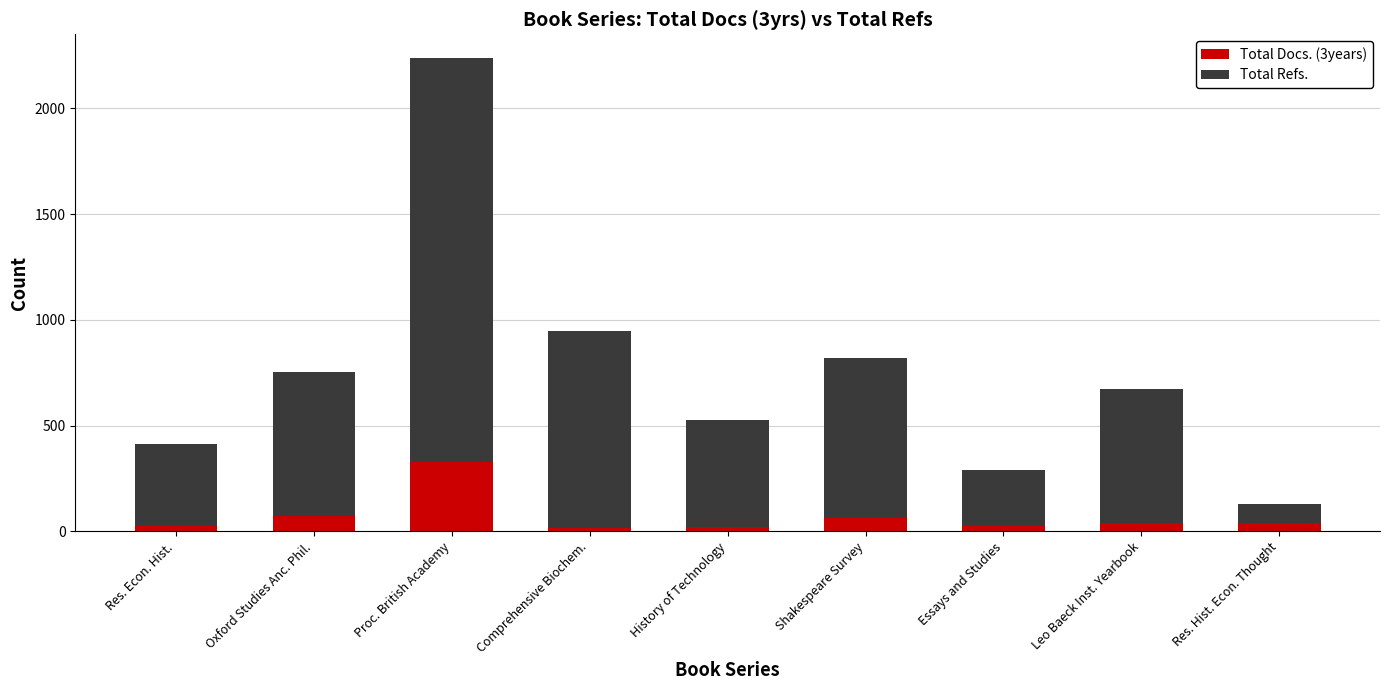

What is the difference between the maximum and minimum values in the Total Docs. (3years) series?

314